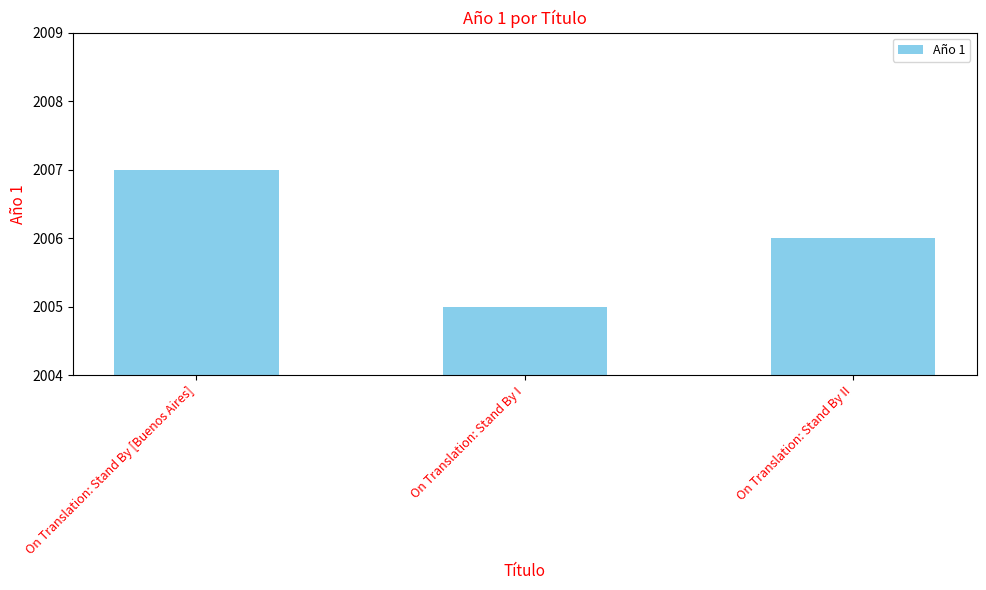

How many data points are less than 2006?

1